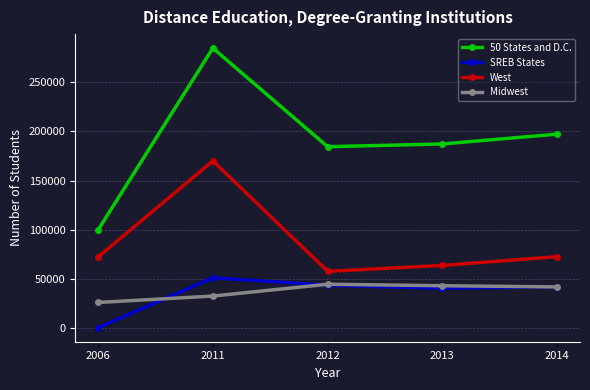

What is the difference between the second highest and second lowest values in the Midwest series?

10501